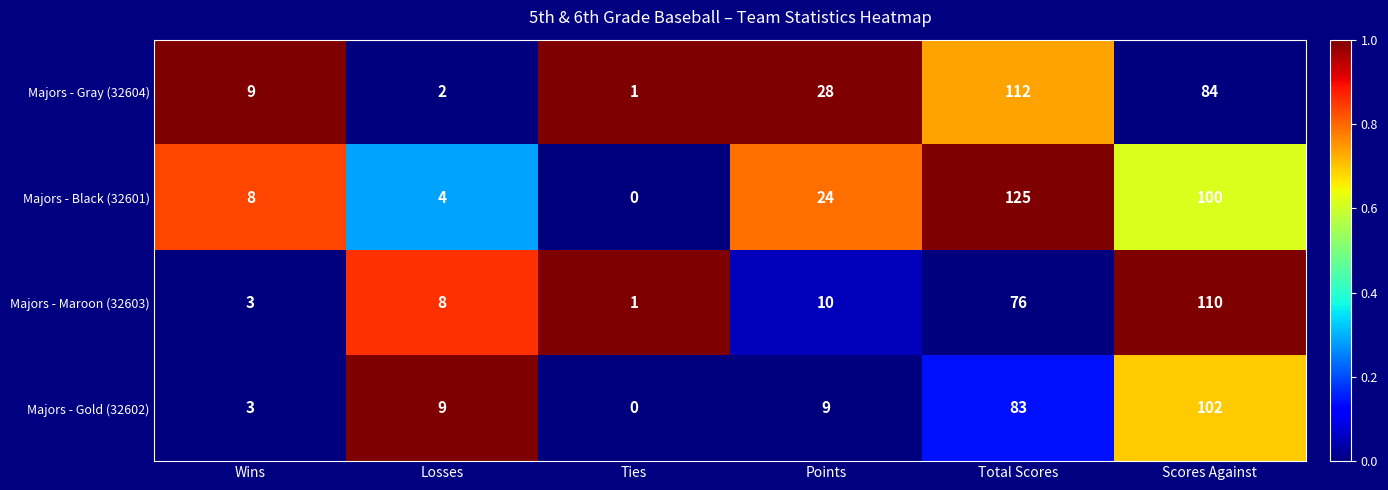

At Points, list the series in order from smallest to largest.

Majors - Gold (32602), Majors - Maroon (32603), Majors - Black (32601), Majors - Gray (32604)